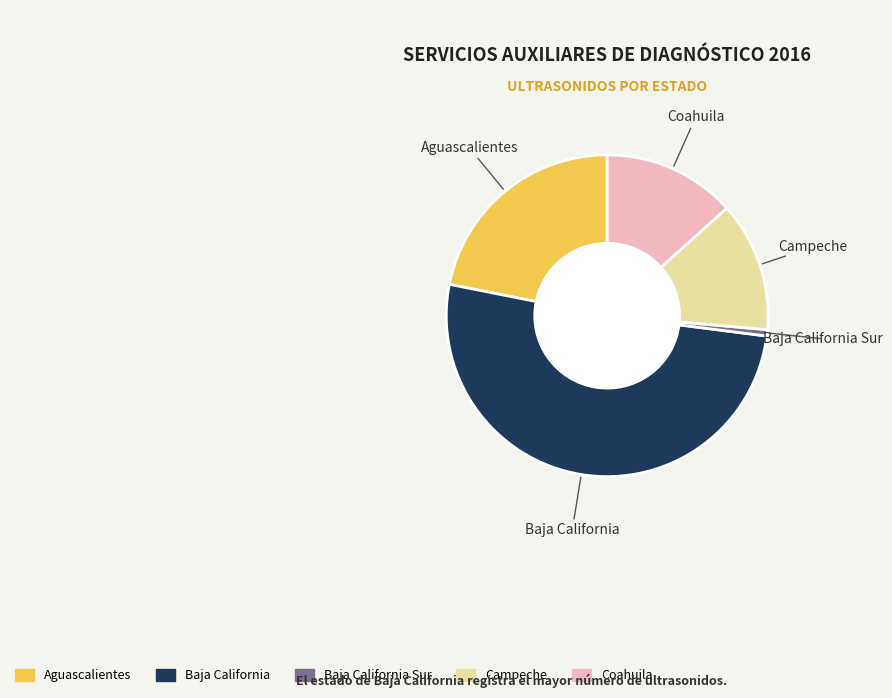

Is there any slice that represents more than half of the pie?

Yes